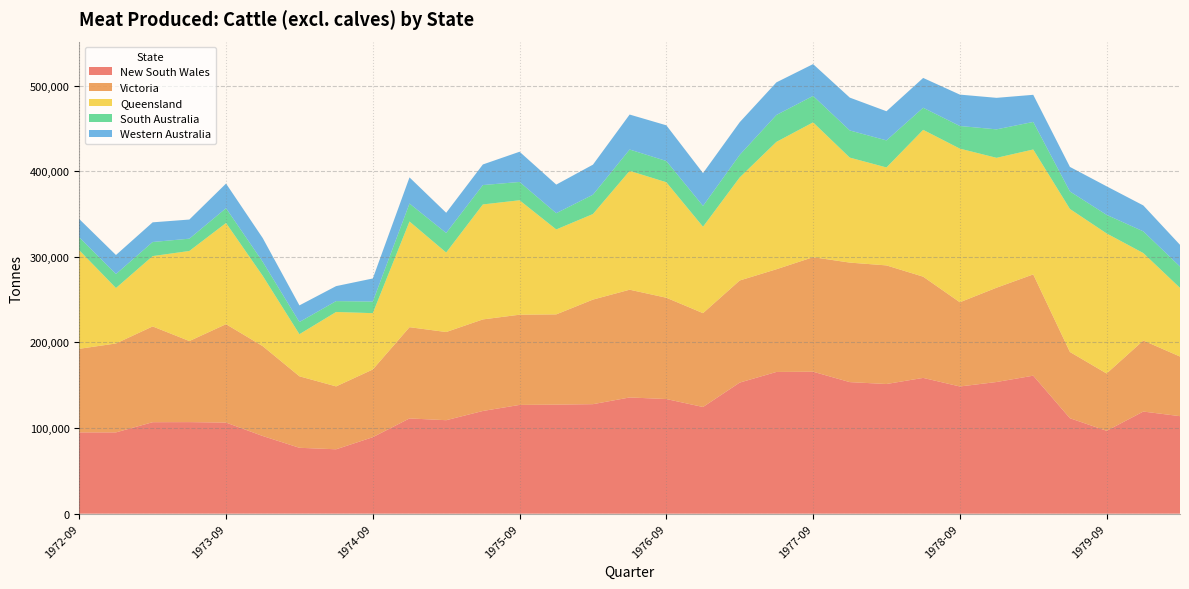

Reading left to right, list all the values displayed in this chart.

New South Wales: 94933	94930	106834	106932	106398	90704	76943	75194	89319	111234	109172	119947	127021	127369	127894	135734	133880	124595	153110	165514	165800	153652	151435	158571	148557	153776	161170	111476	96781	119271	113885
Victoria: 97628	103880	111874	94710	114927	104979	83514	73466	79101	106575	102999	106948	105368	105410	122157	125862	118342	109624	119256	119970	133800	139598	138550	118251	98374	110154	118300	77379	66941	82984	69647
Queensland: 115118	64747	82139	105203	118180	82103	49169	86933	65780	123474	92852	134302	133690	99198	99950	138807	134910	100916	120400	148770	157470	122650	114414	171502	179466	151706	145925	167063	163609	102141	80191
South Australia: 15090	16320	16464	14345	17297	16389	14213	12684	13523	20945	22814	22614	21356	18981	22548	24927	24802	24352	26295	31425	30865	31699	31600	25819	26419	33252	32167	20426	21697	25348	24892
Western Australia: 21319	22246	22976	22358	28770	27738	19448	17504	26991	30555	23628	24078	35312	33412	35105	40860	41695	38311	38171	38093	37181	38378	34045	34809	36664	36818	31682	28682	33336	30286	25417